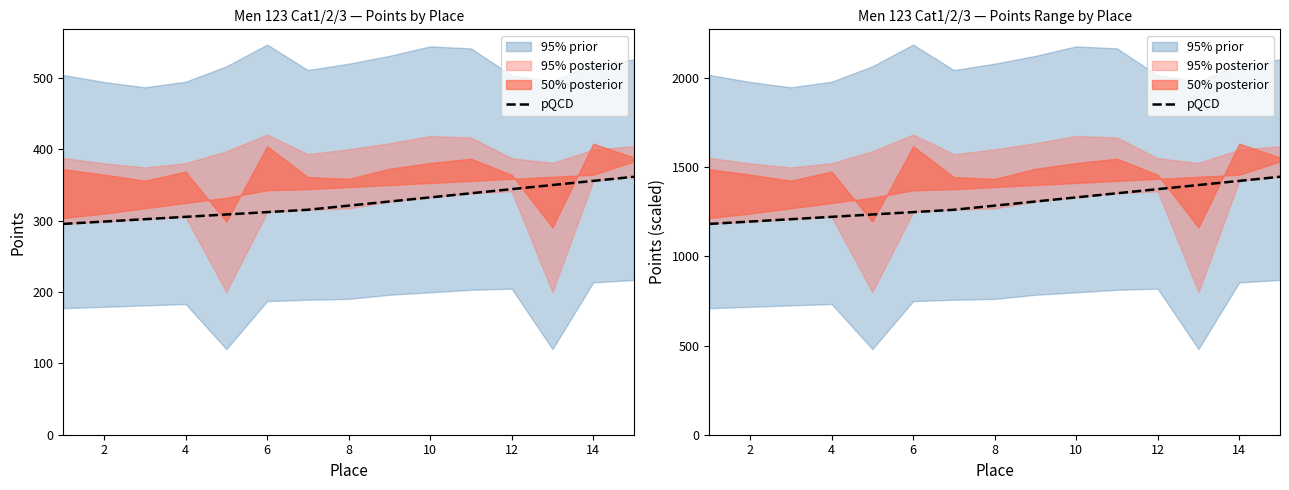

What is the change in value from 12 to 14?

+46.2